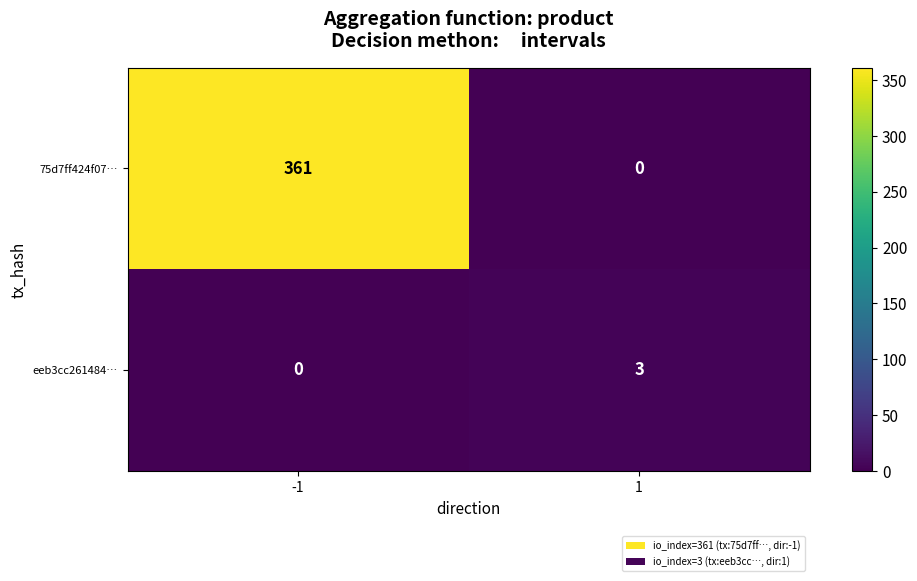

Reading right to left, transcribe all the data shown in this chart.

75d7ff424f07…: 0	361
eeb3cc261484…: 3	0